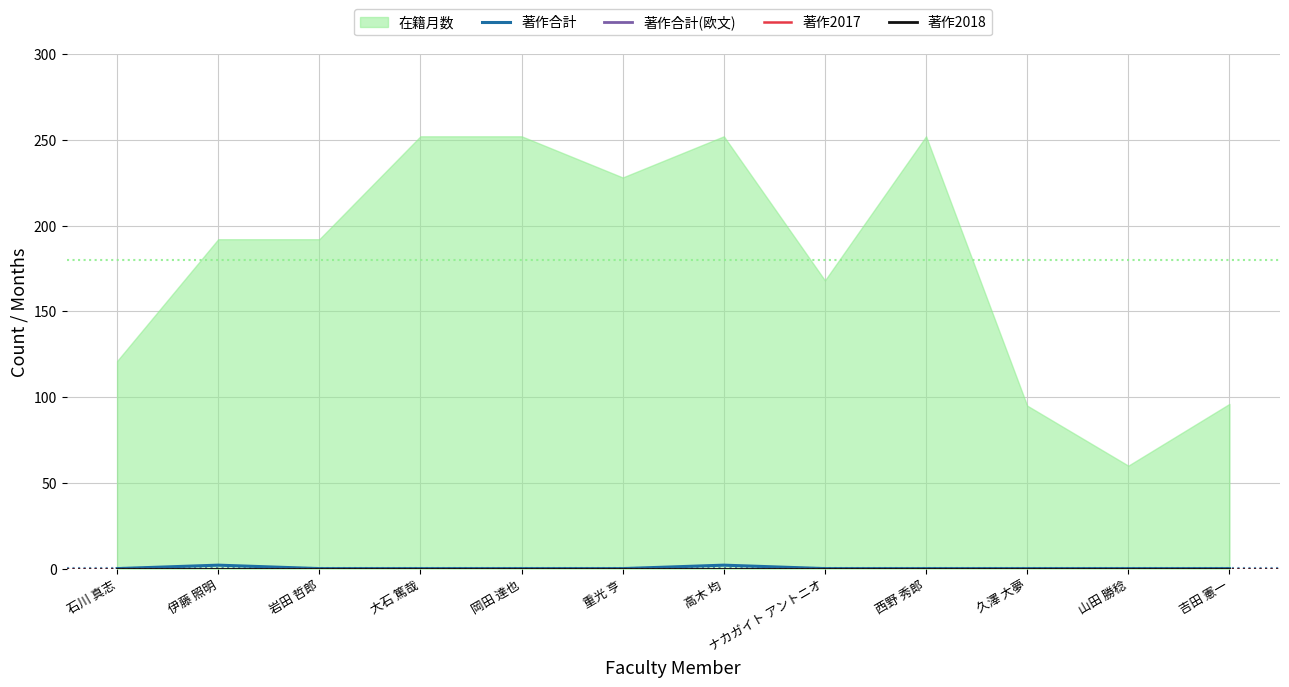

What is the highest value of the 著作2018 series?

0.1